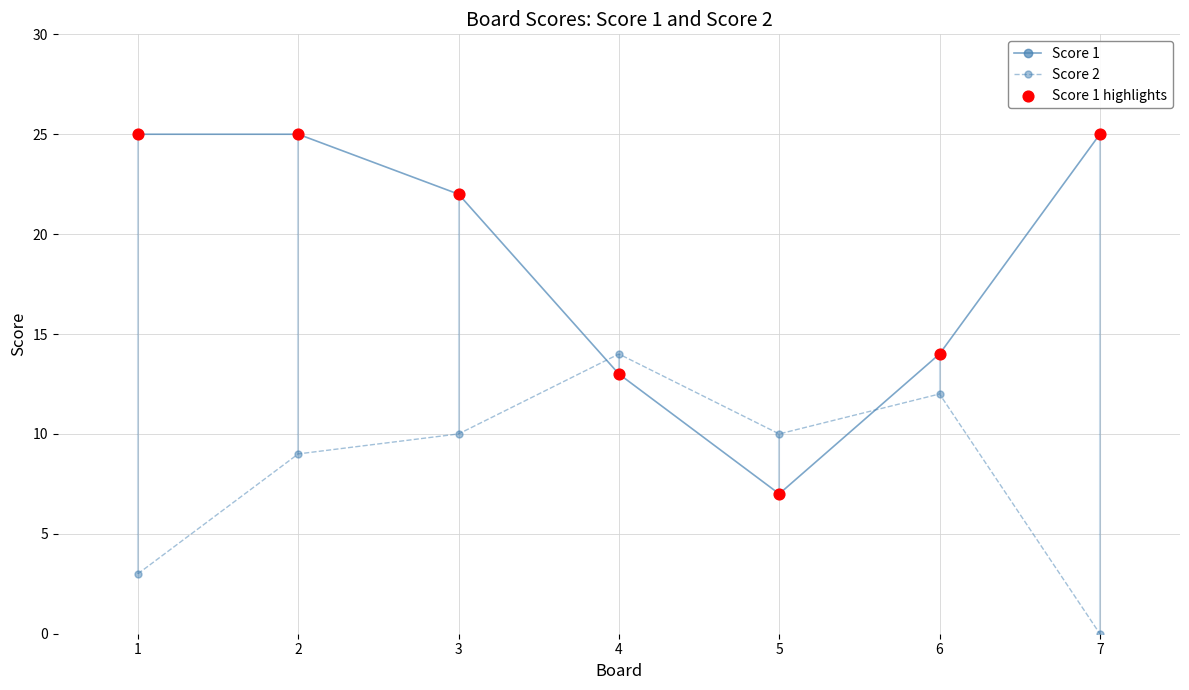

At which category is the sum across all series the highest?

2